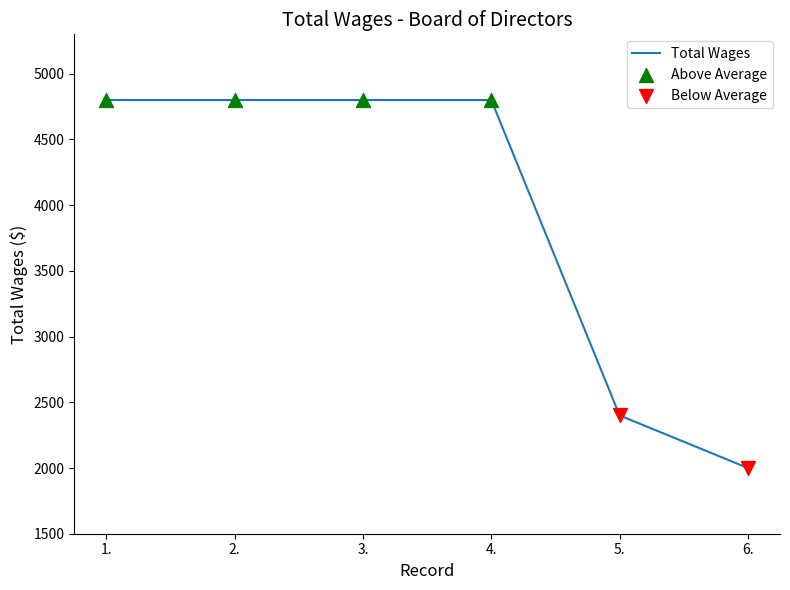

What is the ratio of the value at 1. to the value at 5.?

2.0